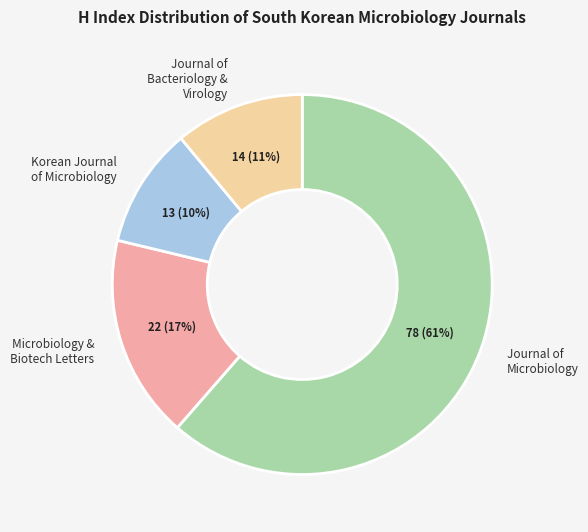

Which category has the biggest portion of the pie?

Journal of Microbiology